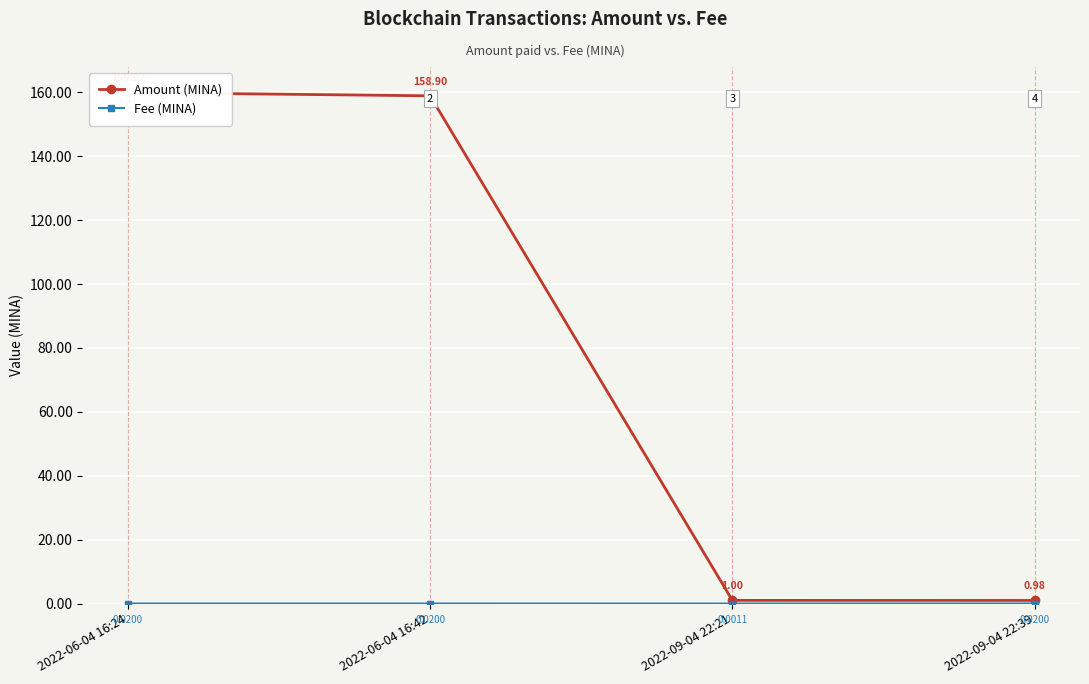

True or false: Fee (MINA) and Amount (MINA) intersect in this chart.

False